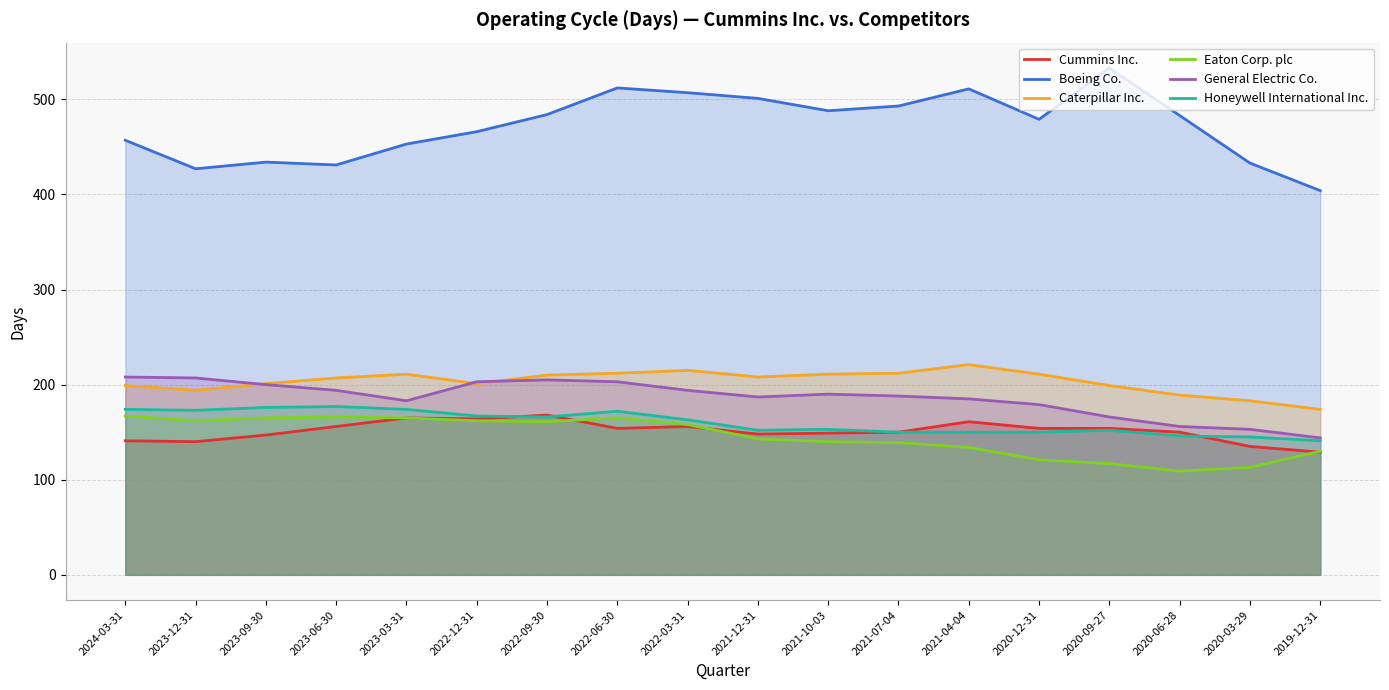

In Caterpillar Inc., how many points are lower than both neighbors (excluding endpoints)?

3